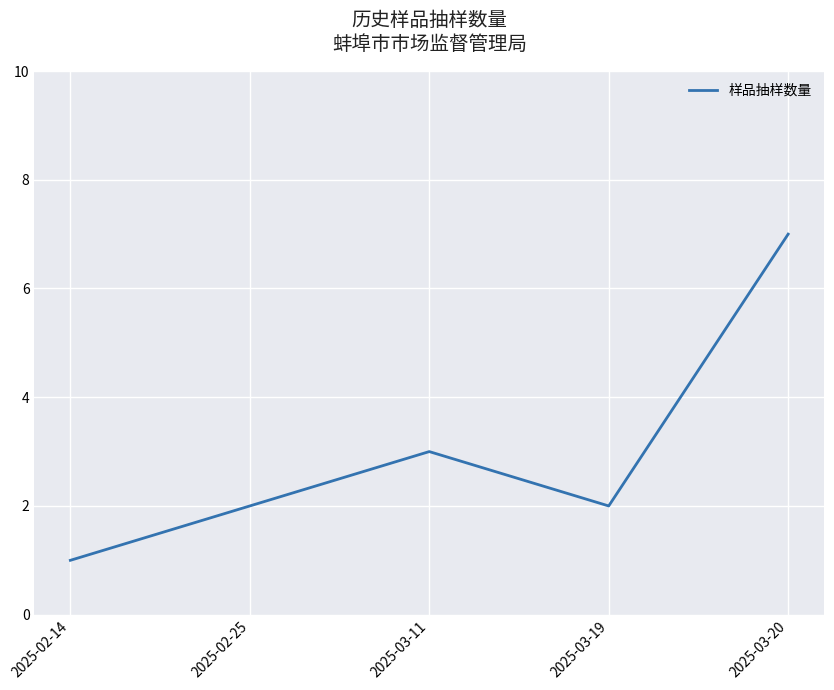

What is the difference between the values at 2025-03-19 and 2025-03-11?

1